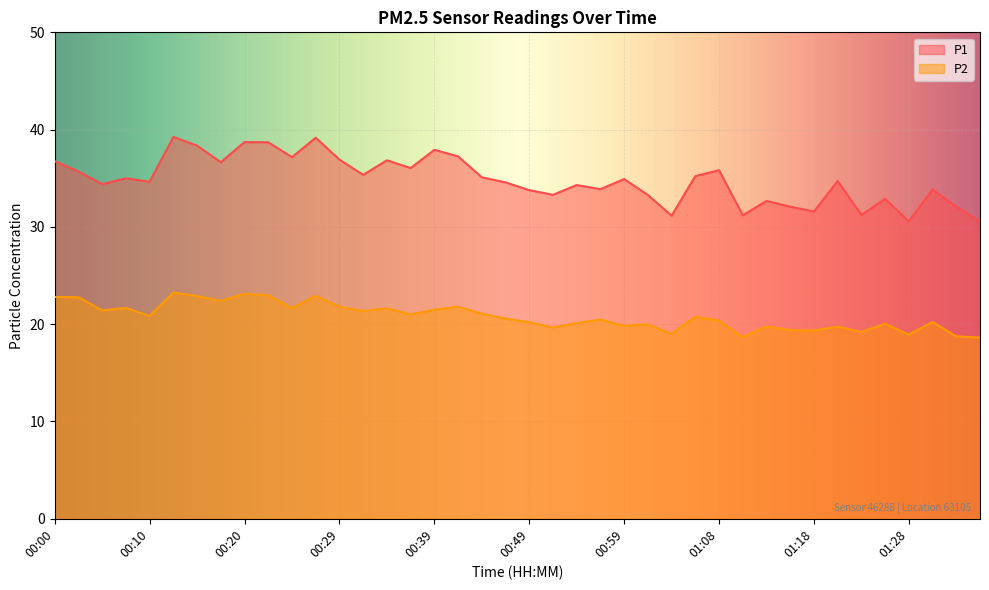

True or false: P2 and P1 intersect in this chart.

False